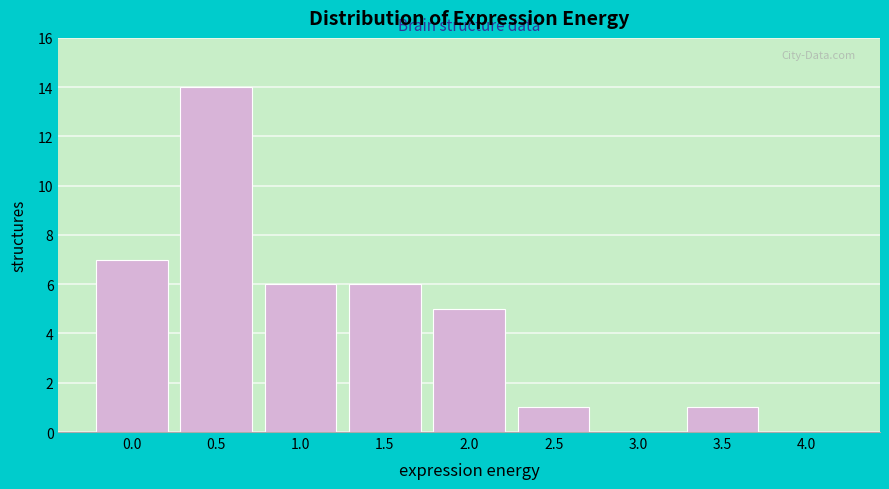

Reading left to right, transcribe all the data shown in this chart.

0.0=7	0.5=14	1.0=6	1.5=6	2.0=5	2.5=1	3.0=0	3.5=1	4.0=0